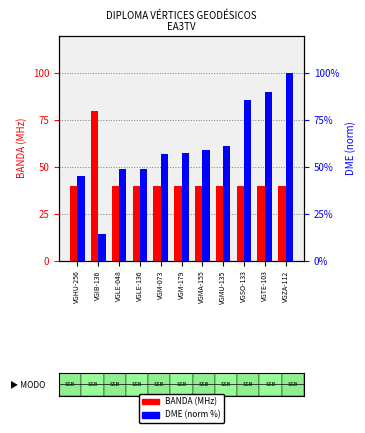

At which category is the sum across all series the highest?

VGZA-112